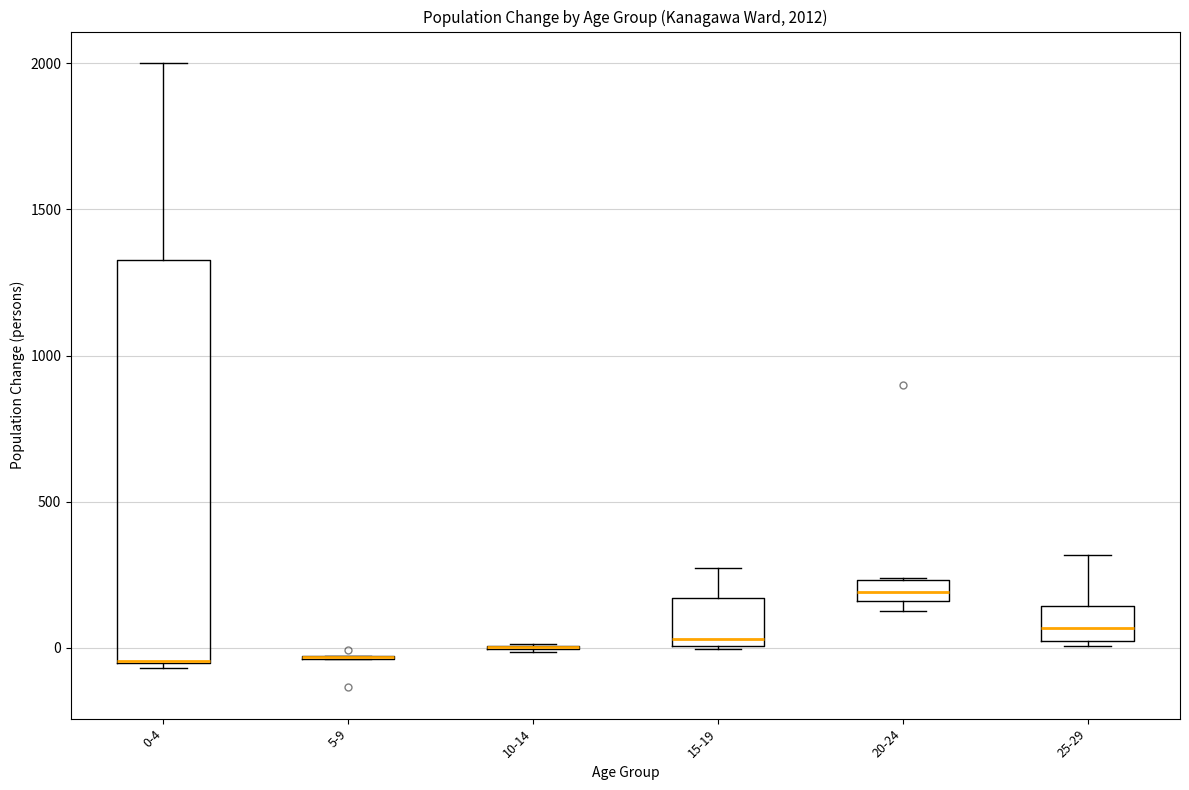

Comparing the boxes themselves (not the whiskers), which one is the tallest?

0-4